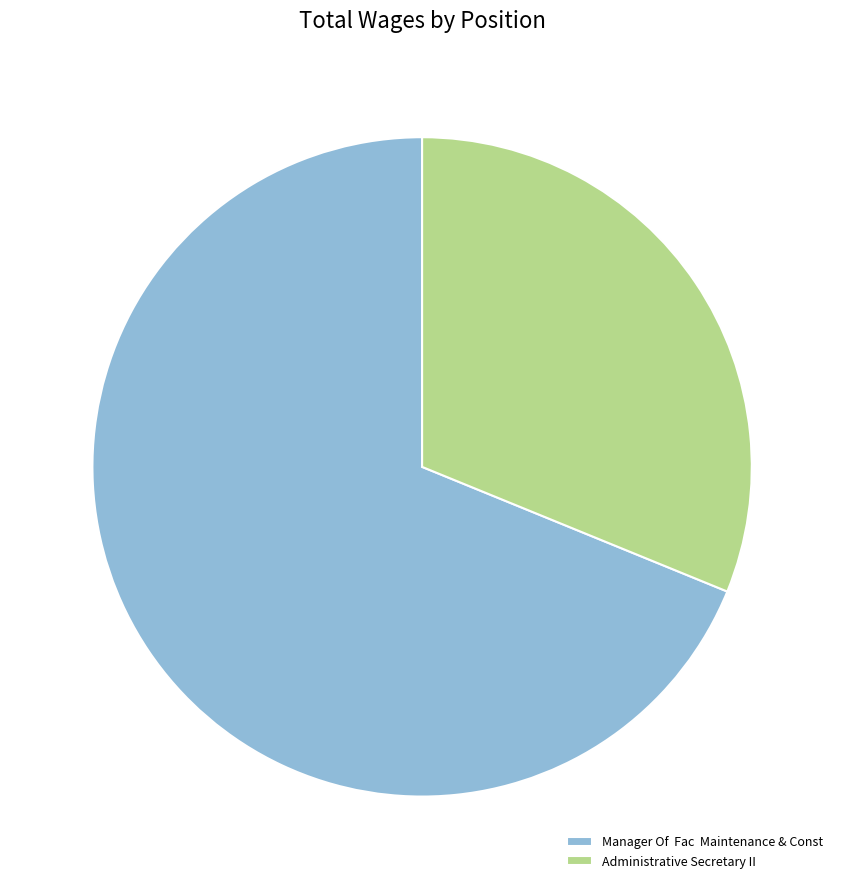

How many slices are in this pie chart?

2